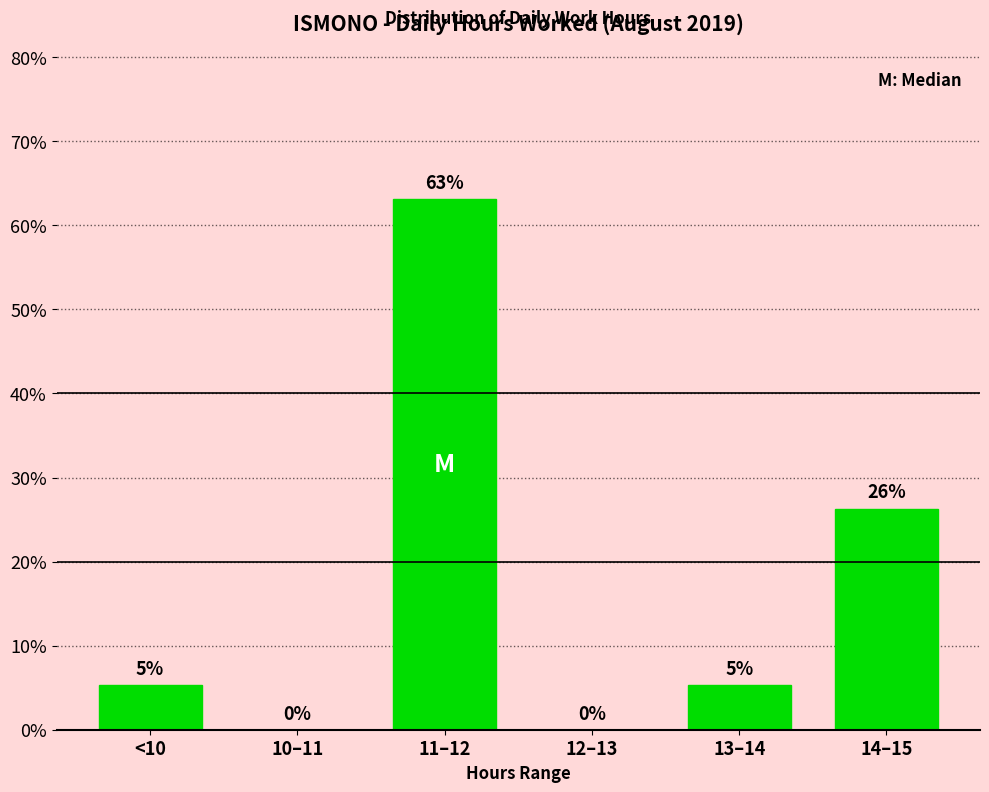

Where is the data nearest to the value 31?

14–15